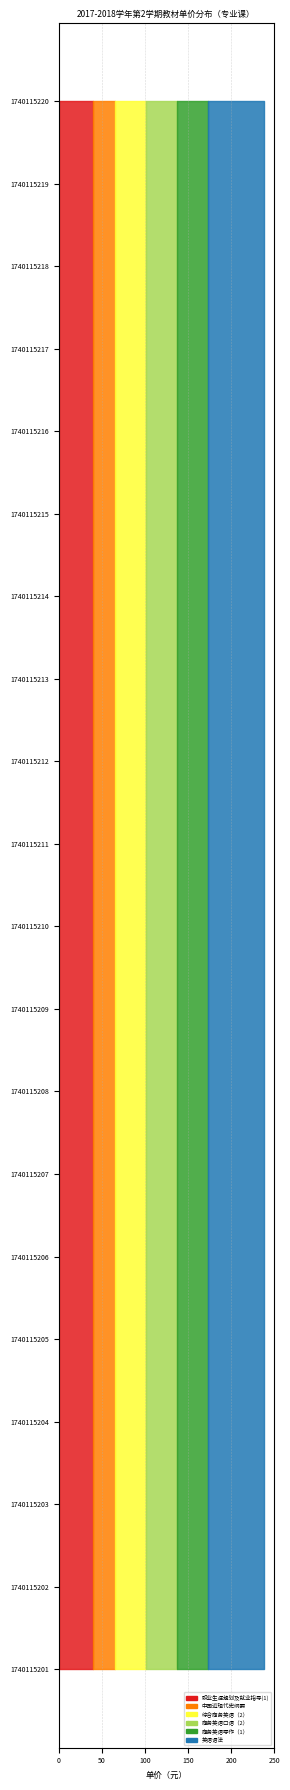

Reading left to right, extract all data points from this chart.

职业生涯规划及就业指导(1): 1740115201=39.8	1740115202=39.8	1740115203=39.8	1740115204=39.8	1740115205=39.8	1740115206=39.8	1740115207=39.8	1740115208=39.8	1740115209=39.8	1740115210=39.8	1740115211=39.8	1740115212=39.8	1740115213=39.8	1740115214=39.8	1740115215=39.8	1740115216=39.8	1740115217=39.8	1740115218=39.8	1740115219=39.8	1740115220=39.8
中国近现代史纲要: 1740115201=26.0	1740115202=26.0	1740115203=26.0	1740115204=26.0	1740115205=26.0	1740115206=26.0	1740115207=26.0	1740115208=26.0	1740115209=26.0	1740115210=26.0	1740115211=26.0	1740115212=26.0	1740115213=26.0	1740115214=26.0	1740115215=26.0	1740115216=26.0	1740115217=26.0	1740115218=26.0	1740115219=26.0	1740115220=26.0
综合商务英语（2）: 1740115201=35.0	1740115202=35.0	1740115203=35.0	1740115204=35.0	1740115205=35.0	1740115206=35.0	1740115207=35.0	1740115208=35.0	1740115209=35.0	1740115210=35.0	1740115211=35.0	1740115212=35.0	1740115213=35.0	1740115214=35.0	1740115215=35.0	1740115216=35.0	1740115217=35.0	1740115218=35.0	1740115219=35.0	1740115220=35.0
商务英语口语（2）: 1740115201=36.0	1740115202=36.0	1740115203=36.0	1740115204=36.0	1740115205=36.0	1740115206=36.0	1740115207=36.0	1740115208=36.0	1740115209=36.0	1740115210=36.0	1740115211=36.0	1740115212=36.0	1740115213=36.0	1740115214=36.0	1740115215=36.0	1740115216=36.0	1740115217=36.0	1740115218=36.0	1740115219=36.0	1740115220=36.0
商务英语写作（1）: 1740115201=36.0	1740115202=36.0	1740115203=36.0	1740115204=36.0	1740115205=36.0	1740115206=36.0	1740115207=36.0	1740115208=36.0	1740115209=36.0	1740115210=36.0	1740115211=36.0	1740115212=36.0	1740115213=36.0	1740115214=36.0	1740115215=36.0	1740115216=36.0	1740115217=36.0	1740115218=36.0	1740115219=36.0	1740115220=36.0
英语语法: 1740115201=65.0	1740115202=65.0	1740115203=65.0	1740115204=65.0	1740115205=65.0	1740115206=65.0	1740115207=65.0	1740115208=65.0	1740115209=65.0	1740115210=65.0	1740115211=65.0	1740115212=65.0	1740115213=65.0	1740115214=65.0	1740115215=65.0	1740115216=65.0	1740115217=65.0	1740115218=65.0	1740115219=65.0	1740115220=65.0